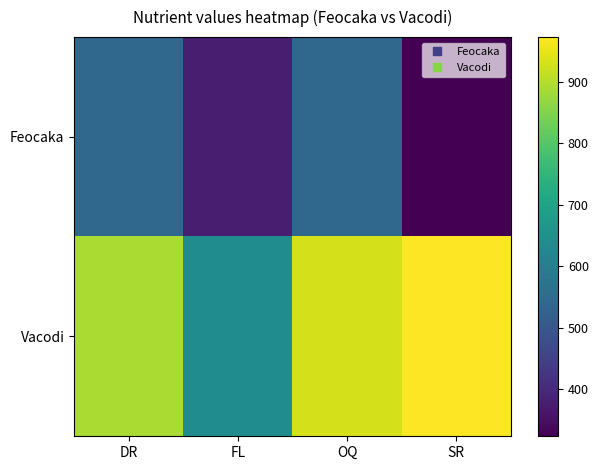

What is the greatest value displayed?

973